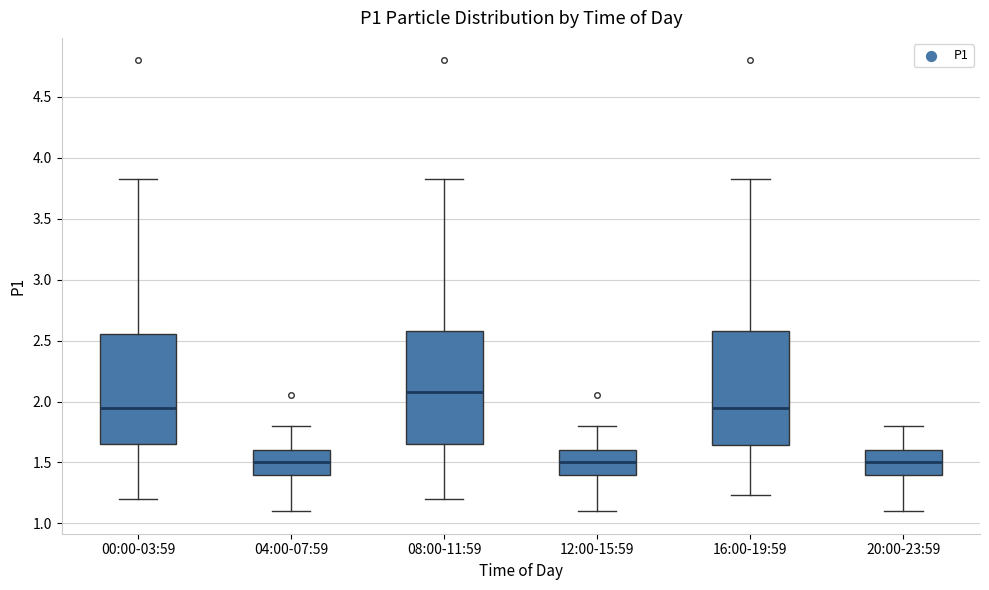

Reading left to right, transcribe this box plot: for each box, give where its median line is, the range the box spans, and where its two whiskers end, as read against the y-axis. The values are not printed on the chart, so give them approximately, as read against the axis.

00:00-03:59: median 1.95, box 1.65 to 2.55, whiskers 1.20 to 3.85
04:00-07:59: median 1.50, box 1.40 to 1.60, whiskers 1.10 to 1.80
08:00-11:59: median 2.10, box 1.65 to 2.60, whiskers 1.20 to 3.85
12:00-15:59: median 1.50, box 1.40 to 1.60, whiskers 1.10 to 1.80
16:00-19:59: median 1.95, box 1.65 to 2.60, whiskers 1.25 to 3.85
20:00-23:59: median 1.50, box 1.40 to 1.60, whiskers 1.10 to 1.80